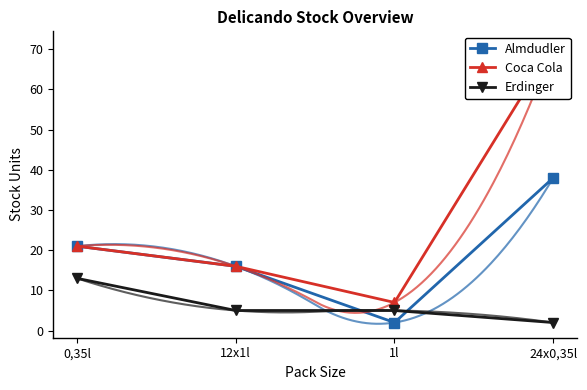

What is the label of the 3rd point from the left?

1l